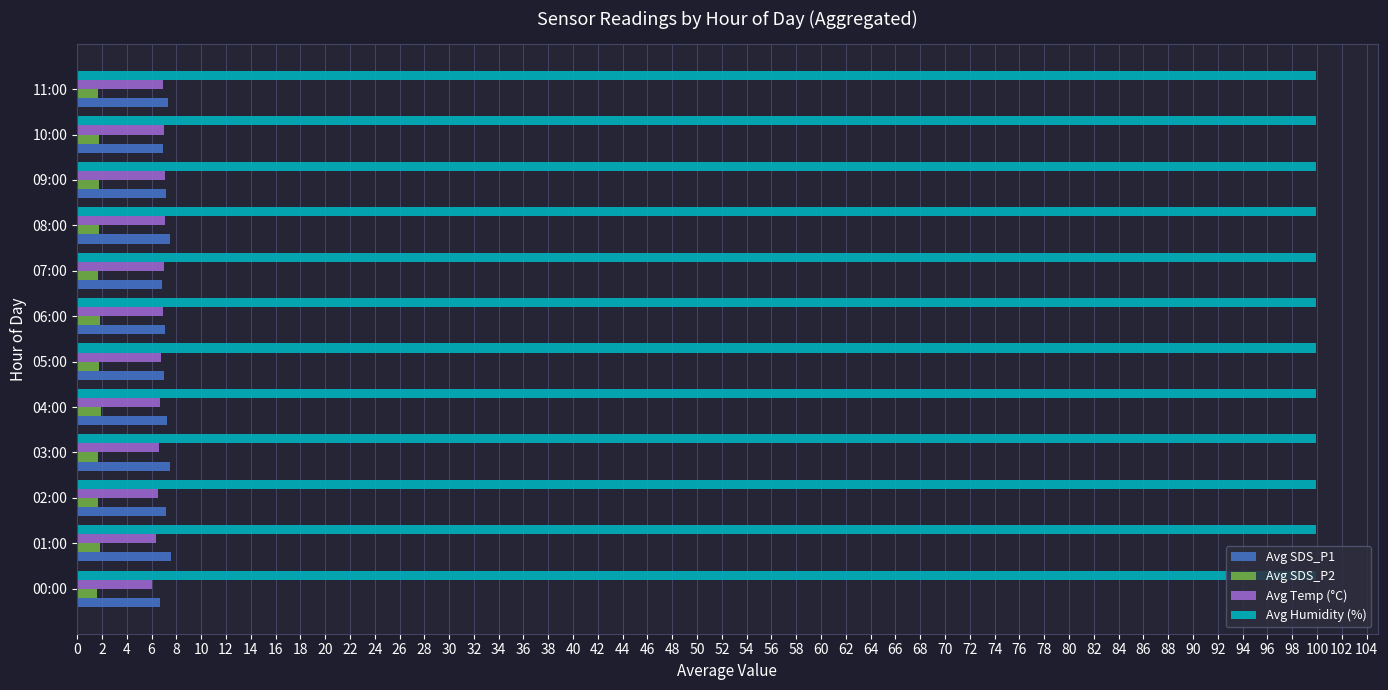

The Avg Humidity (%) series shows 139.3 at 07:00. True or false?

False